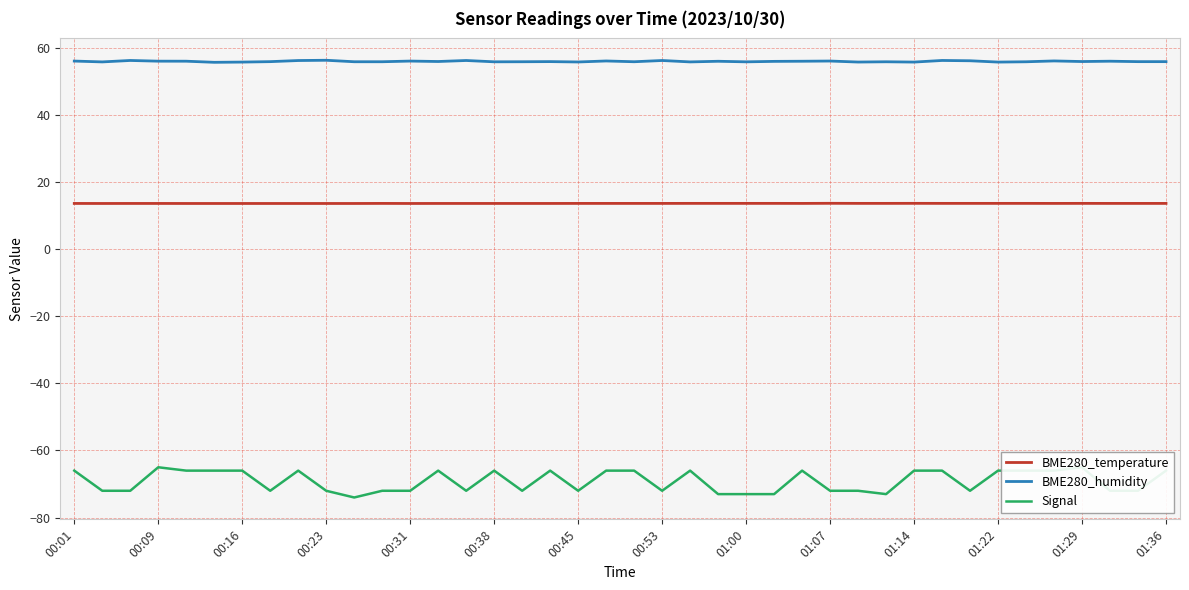

True or false: BME280_temperature and BME280_humidity intersect in this chart.

False